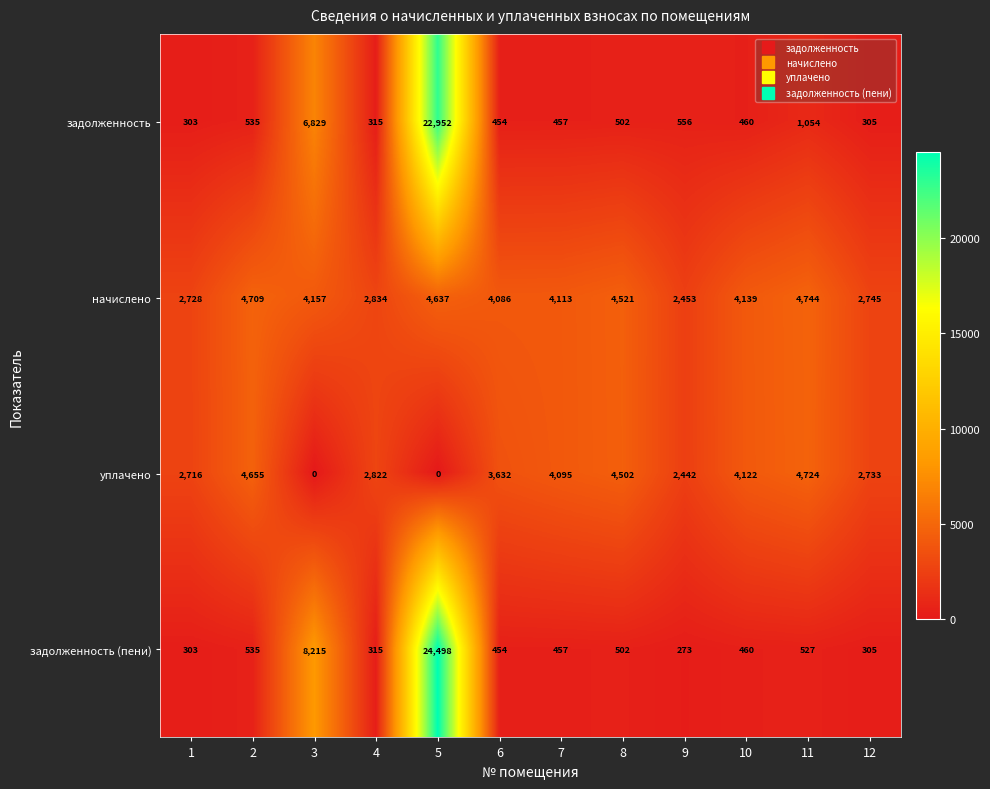

At how many categories does at least one series exceed 16456?

1